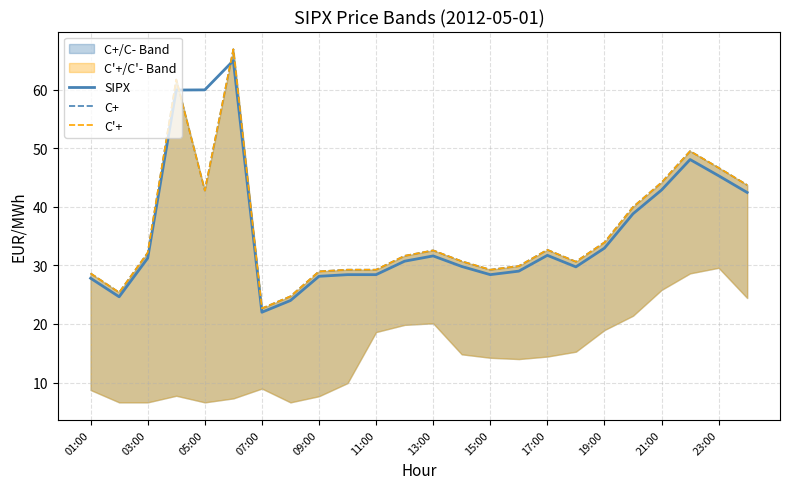

What is the value of the SIPX point at the 10th from the left?

28.4